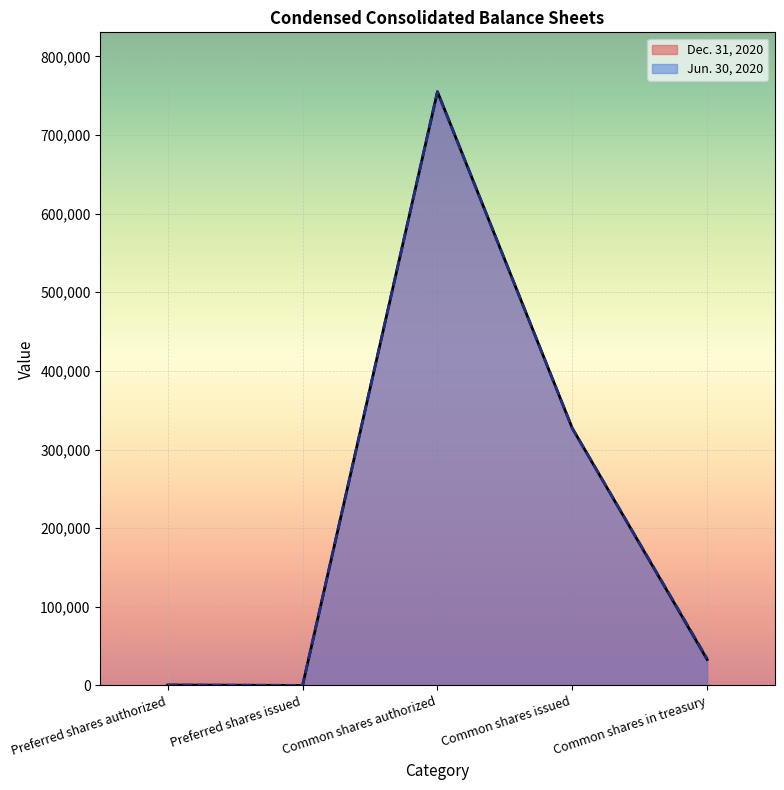

Is the value of Dec. 31, 2020 at Preferred shares issued greater than the value of Jun. 30, 2020 at Preferred shares issued?

No